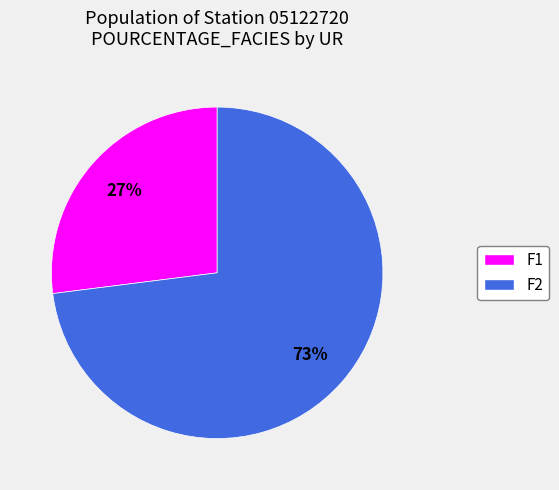

How many slices are in this pie chart?

2